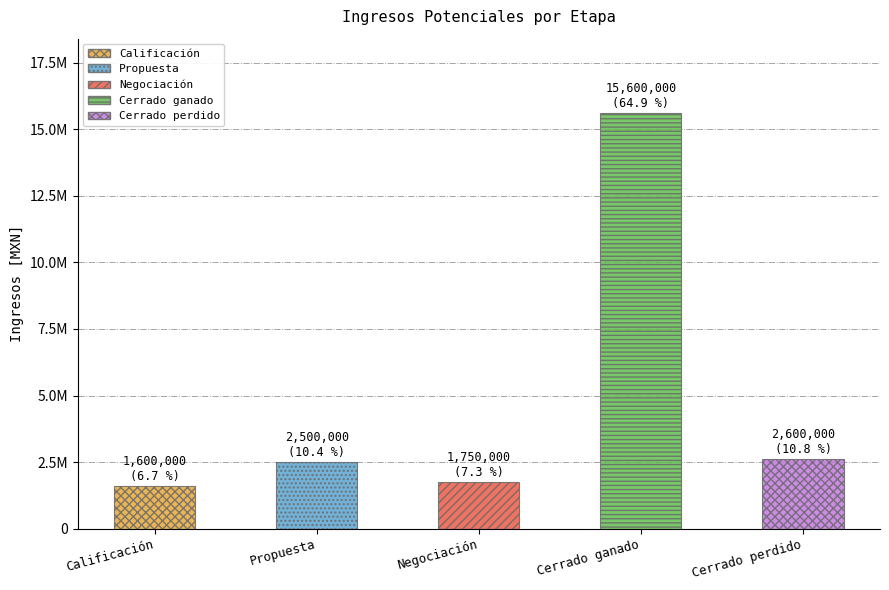

What is the maximum value shown in the chart?

15600000